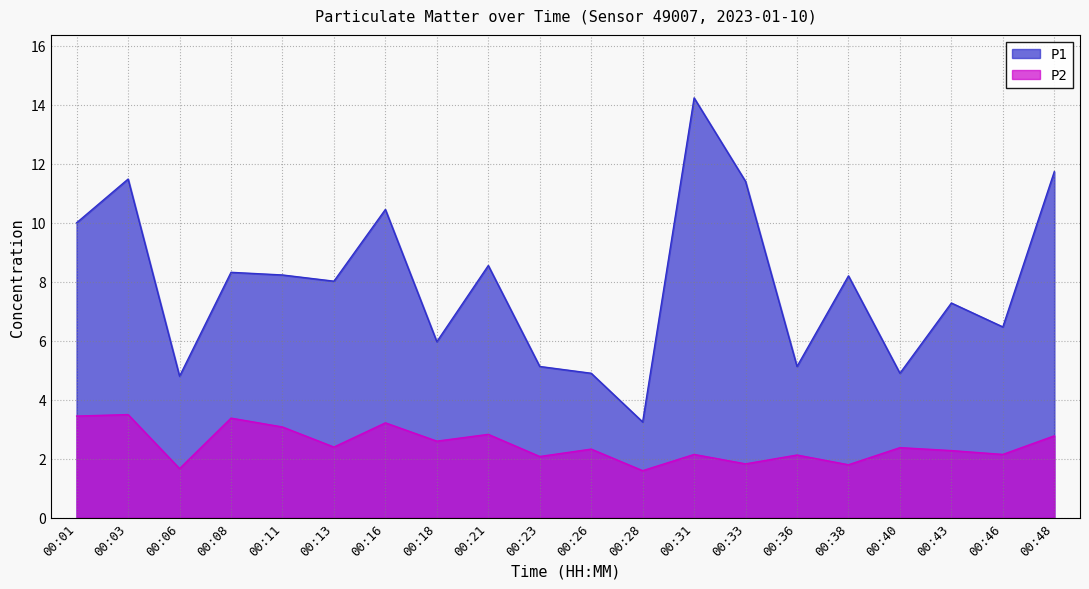

Which category has the highest value in the P2 series?

00:03